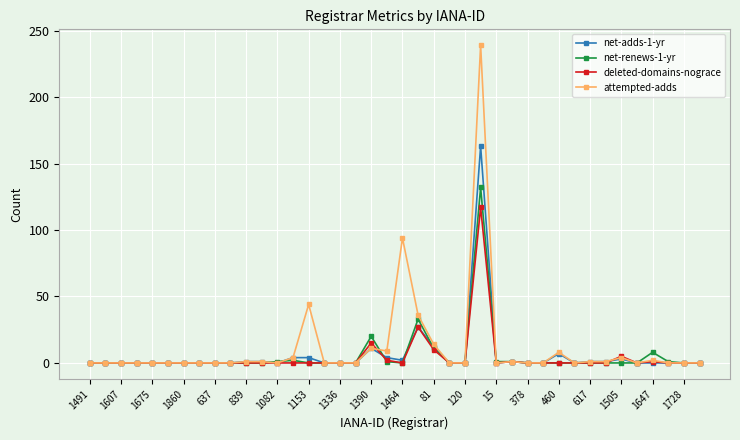

True or false: deleted-domains-nograce has more than 2 interior local peaks.

True